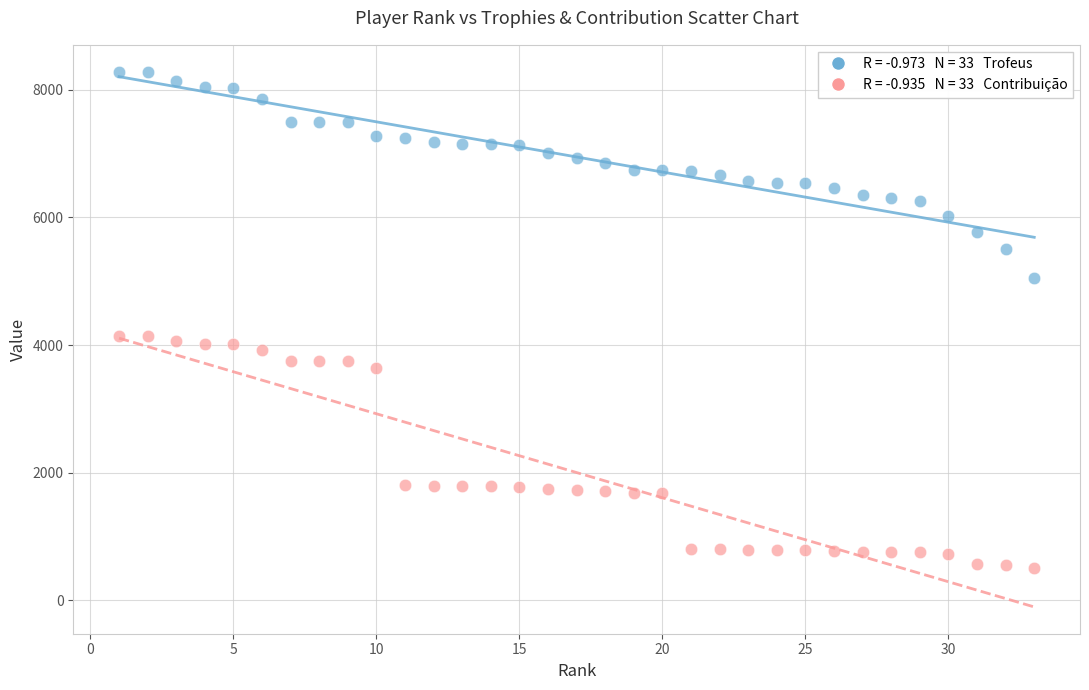

Across all data points, what is the range of X values (max minus min)?

32